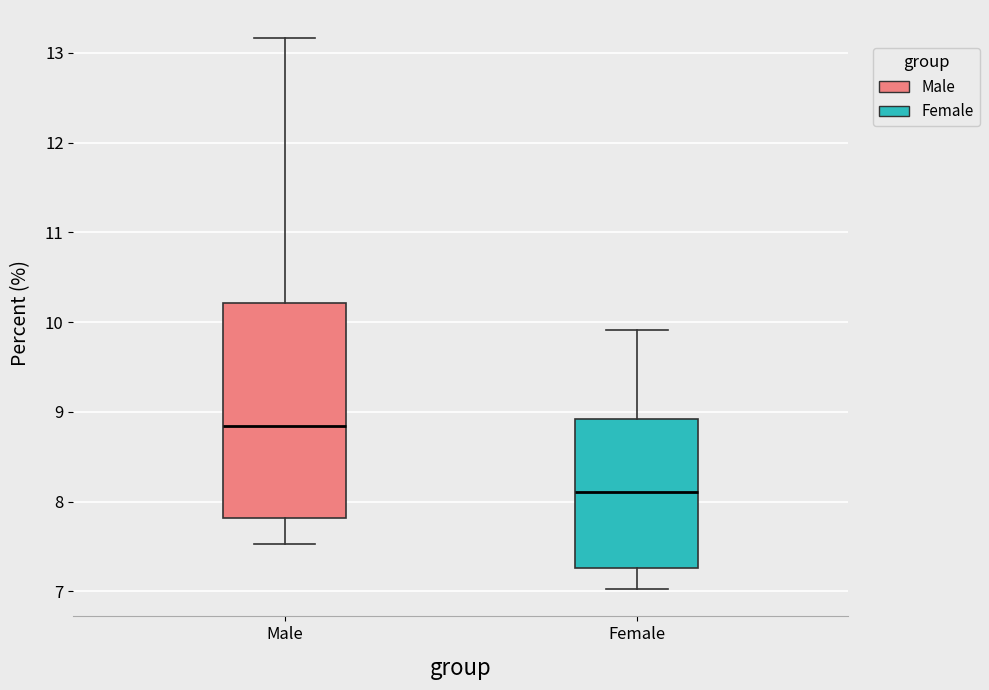

Reading left to right, transcribe this box plot: for each box, give where its median line is, the range the box spans, and where its two whiskers end, as read against the y-axis. The values are not printed on the chart, so give them approximately, as read against the axis.

Male: median 8.8, box 7.8 to 10.2, whiskers 7.5 to 13.2
Female: median 8.1, box 7.3 to 8.9, whiskers 7.0 to 9.9